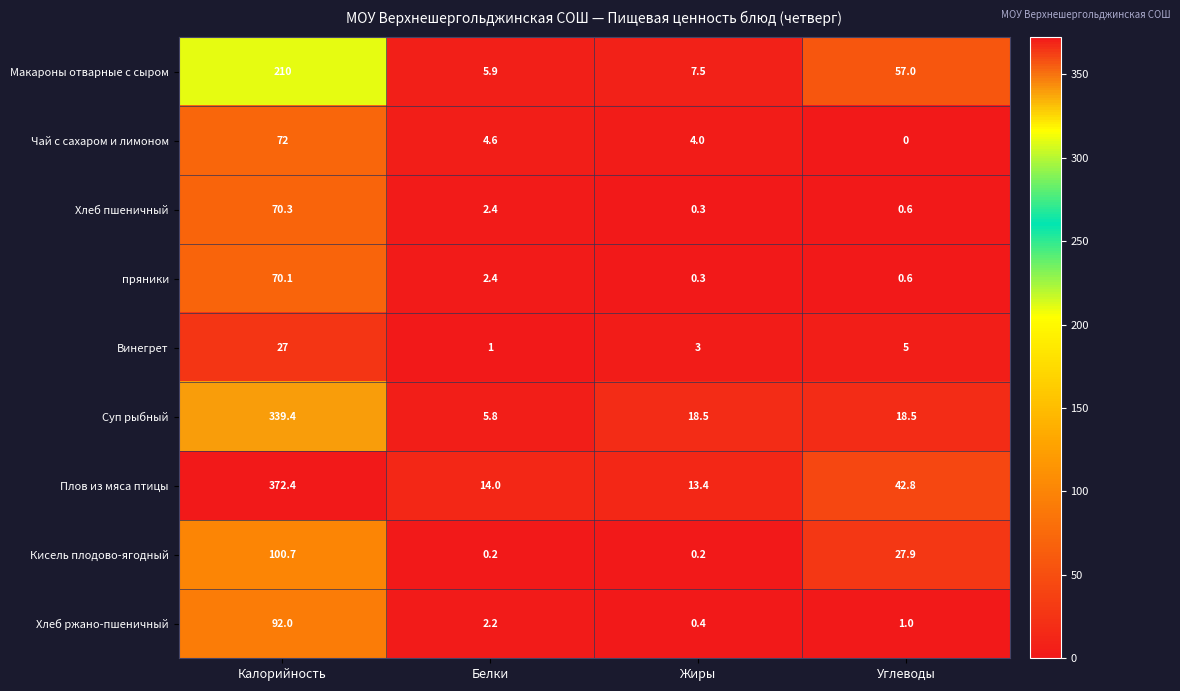

Is it true that Винегрет equals 27.0 at Калорийность?

True